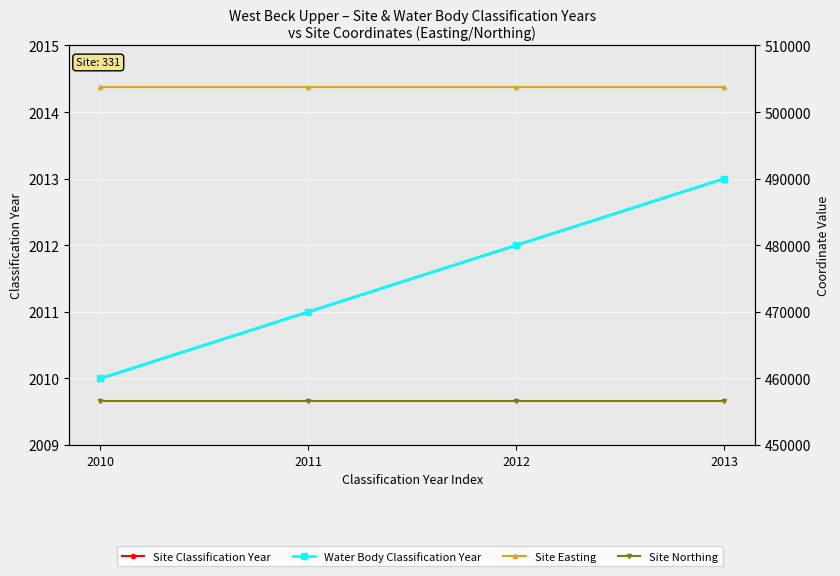

How many lines are shown in the chart?

4